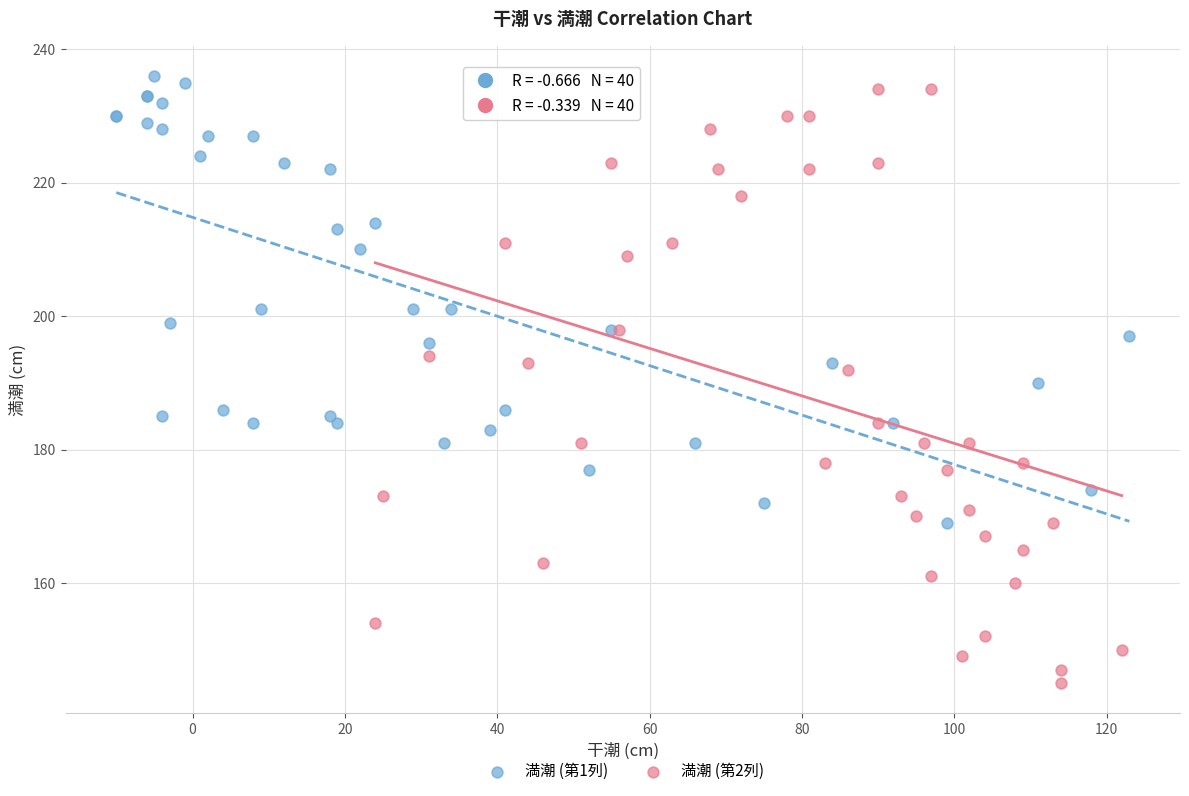

Which series reaches the maximum Y coordinate?

満潮 (第1列)